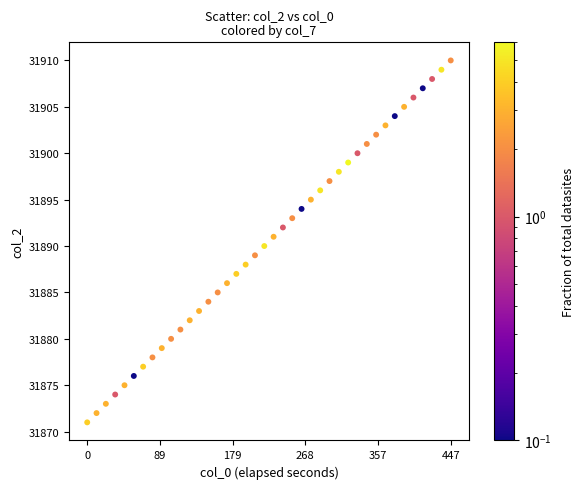

What is the range of Y values (max minus min)?

39